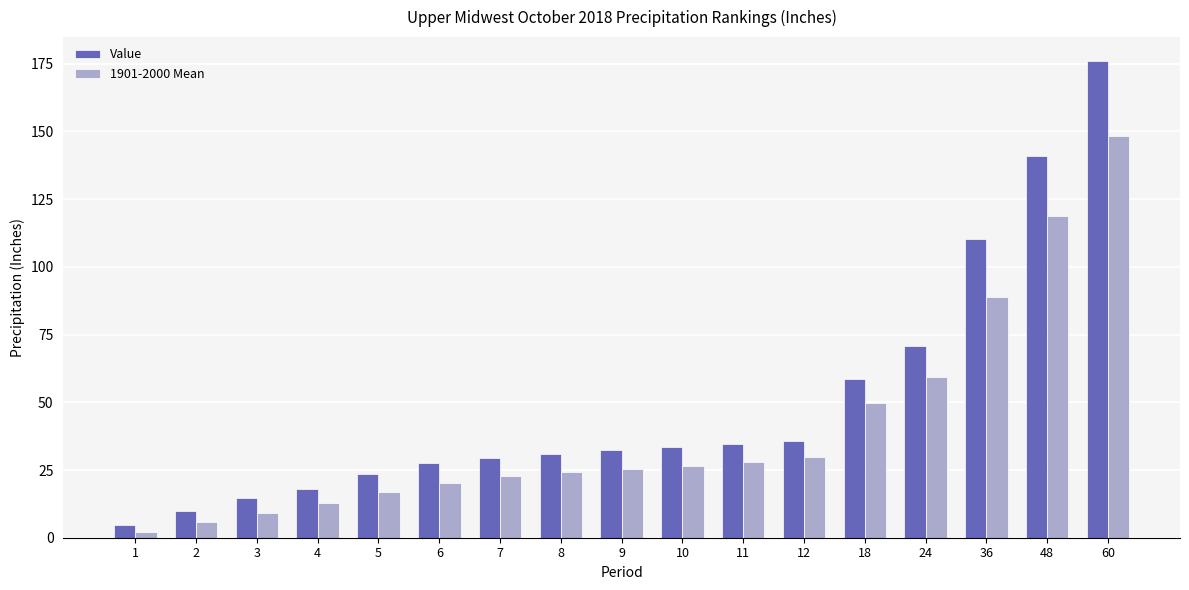

List the series in order of their peak value, highest first.

Value, 1901-2000 Mean